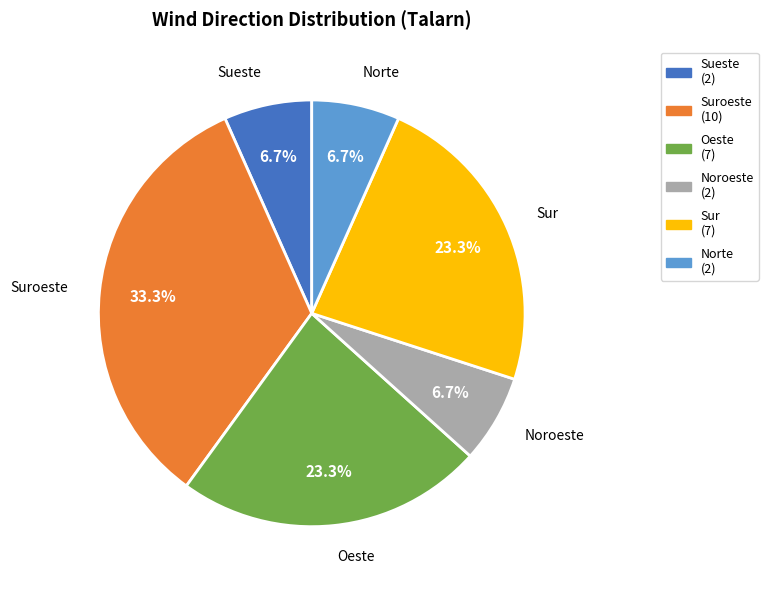

Does any single category account for the majority?

No